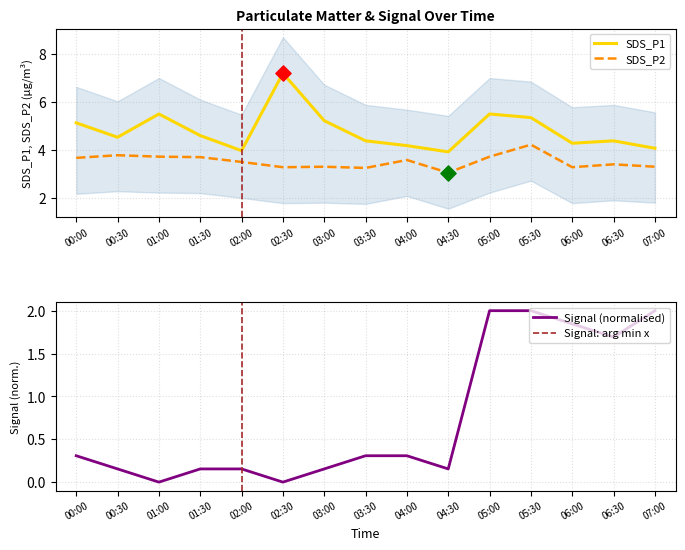

At how many categories does at least one series exceed 5?

6